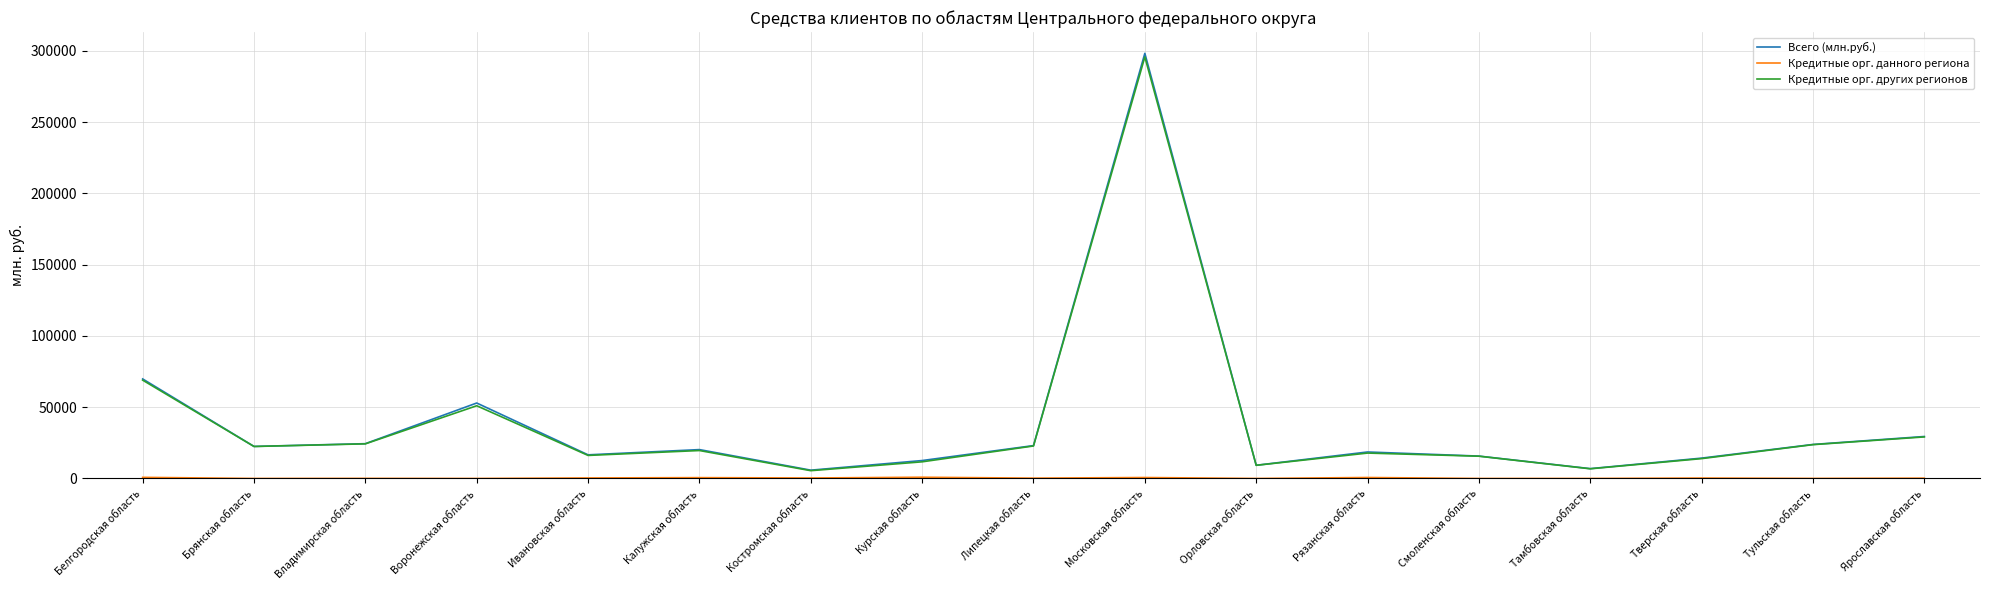

What value does the Кредитные орг. других регионов series have at Курская область, to the nearest 100?

11700